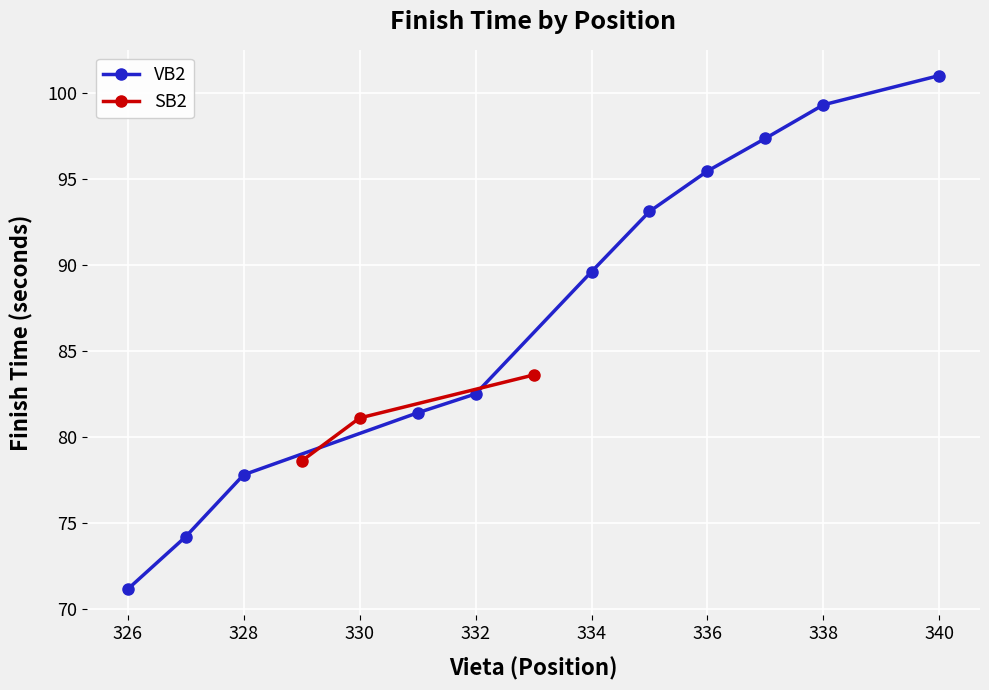

How many data points in VB2 are above 89?

6